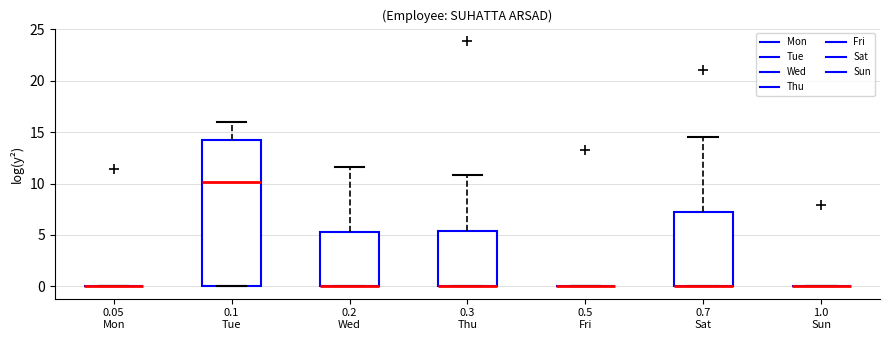

Reading left to right, transcribe this box plot: for each box, give where its median line is, the range the box spans, and where its two whiskers end, as read against the y-axis. The values are not printed on the chart, so give them approximately, as read against the axis.

0.05 Mon: box collapsed to a line at 0.0, whiskers 0.0 to 0.0
0.1 Tue: median 10.0, box 0.0 to 14.0, whiskers 0.0 to 16.0
0.2 Wed: median 0.0 (drawn on the box's lower edge), box 0.0 to 5.5, whiskers 0.0 to 11.5
0.3 Thu: median 0.0 (drawn on the box's lower edge), box 0.0 to 5.5, whiskers 0.0 to 11.0
0.5 Fri: box collapsed to a line at 0.0, whiskers 0.0 to 0.0
0.7 Sat: median 0.0 (drawn on the box's lower edge), box 0.0 to 7.0, whiskers 0.0 to 14.5
1.0 Sun: box collapsed to a line at 0.0, whiskers 0.0 to 0.0